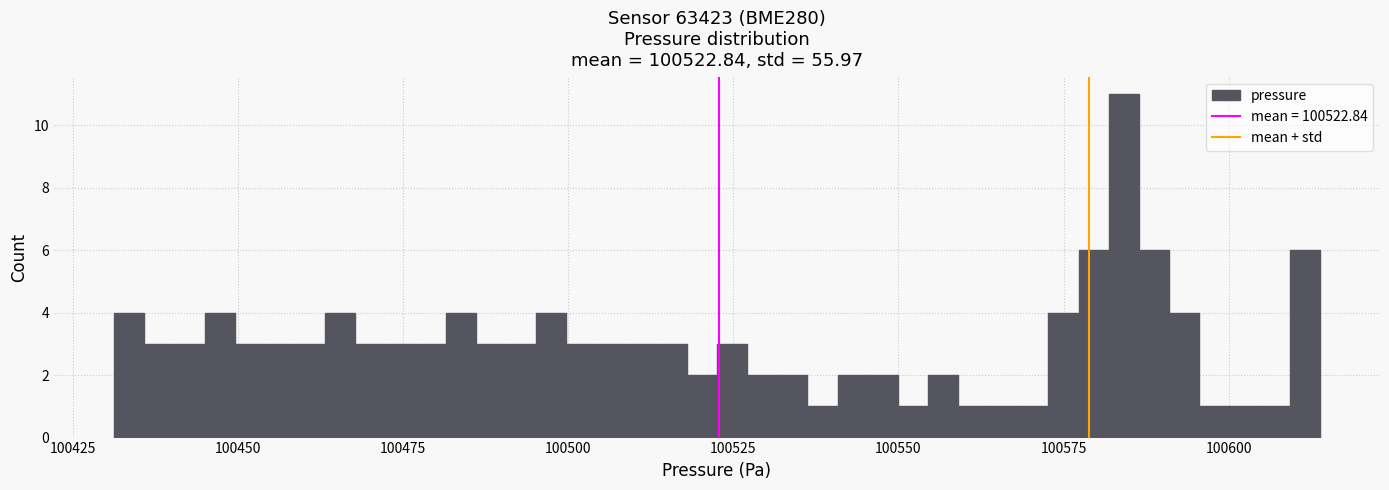

Read against the x-axis, roughly where is the centre of the tallest bar?

100585